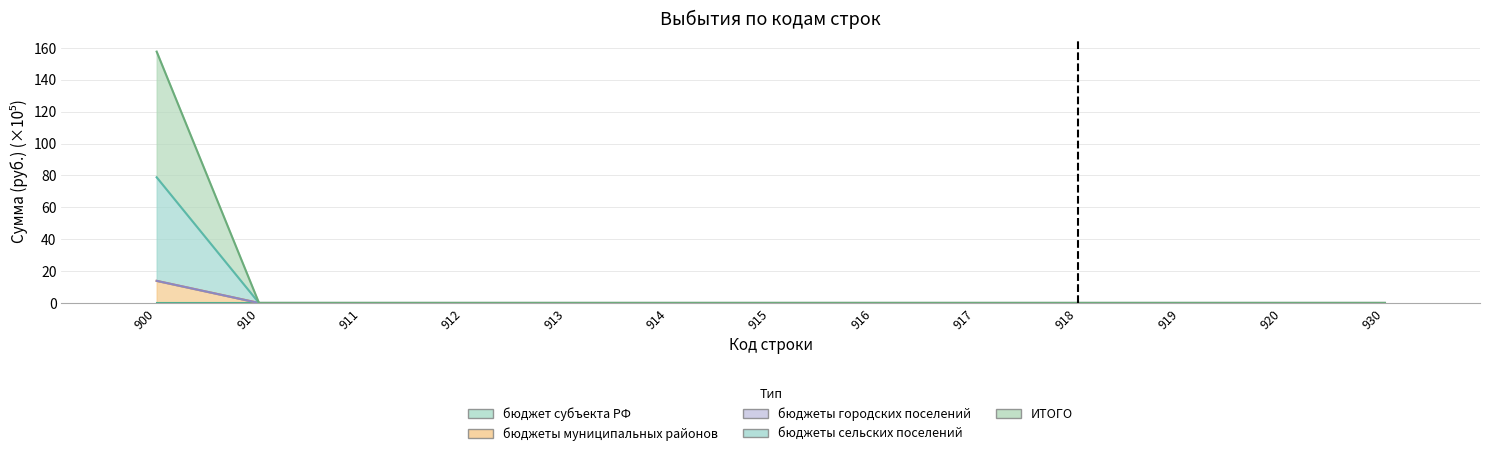

What is the highest value of the бюджеты сельских поселений series?

78.9